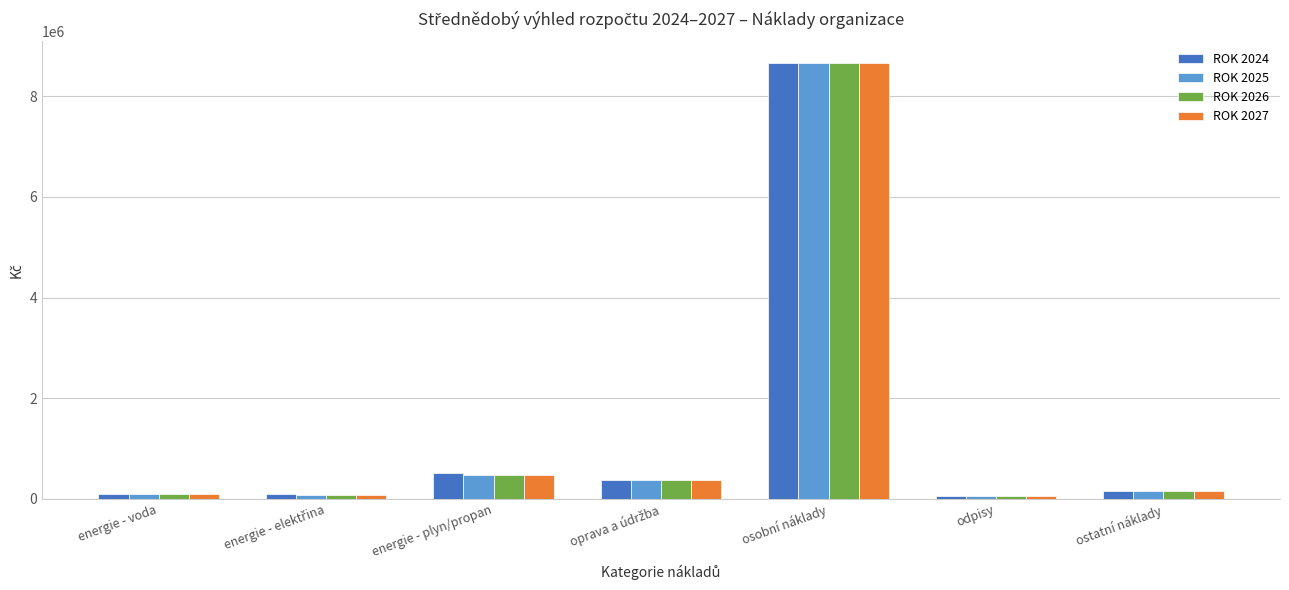

At which category does the chart reach its peak across all series?

osobní náklady